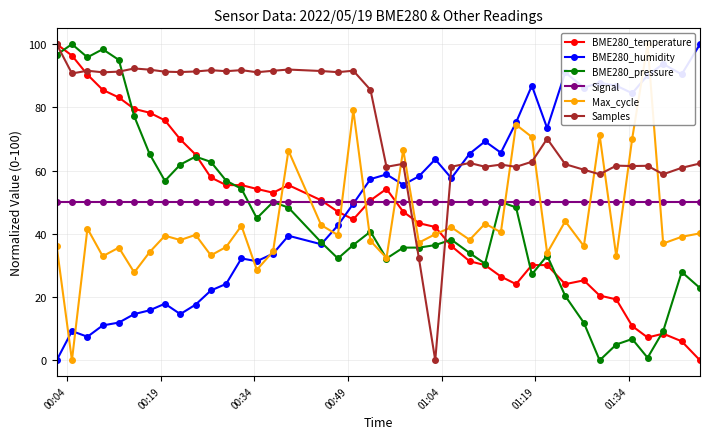

How many times do Samples and BME280_pressure cross each other?

4